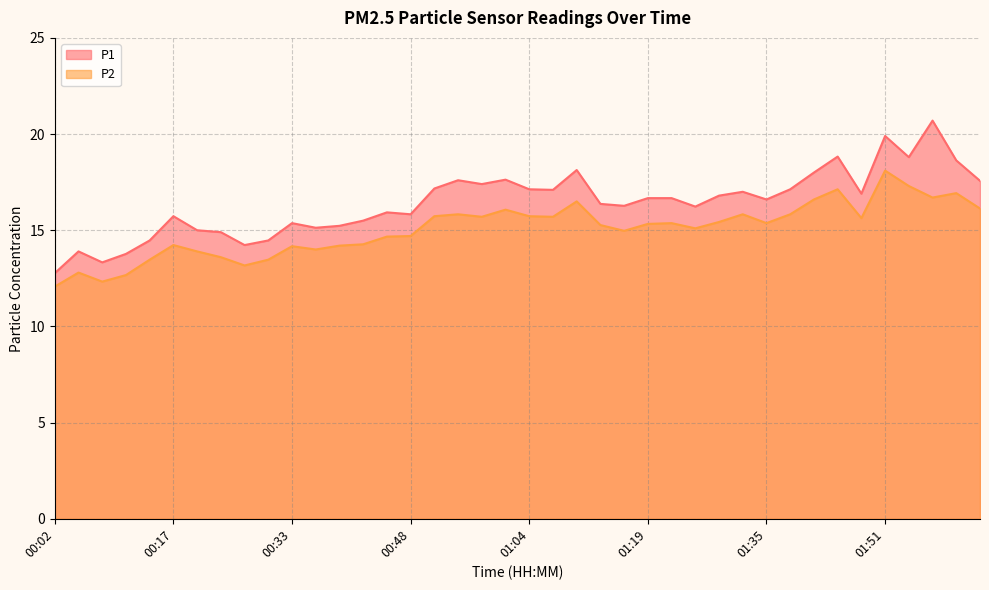

Where is P2 nearest to the value 15?

01:16